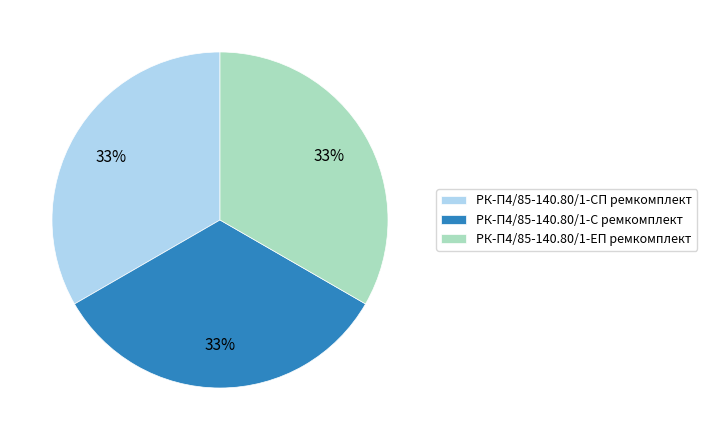

Combined, do РК-П4/85-140.80/1-СП ремкомплект and РК-П4/85-140.80/1-ЕП ремкомплект account for over 50%?

Yes